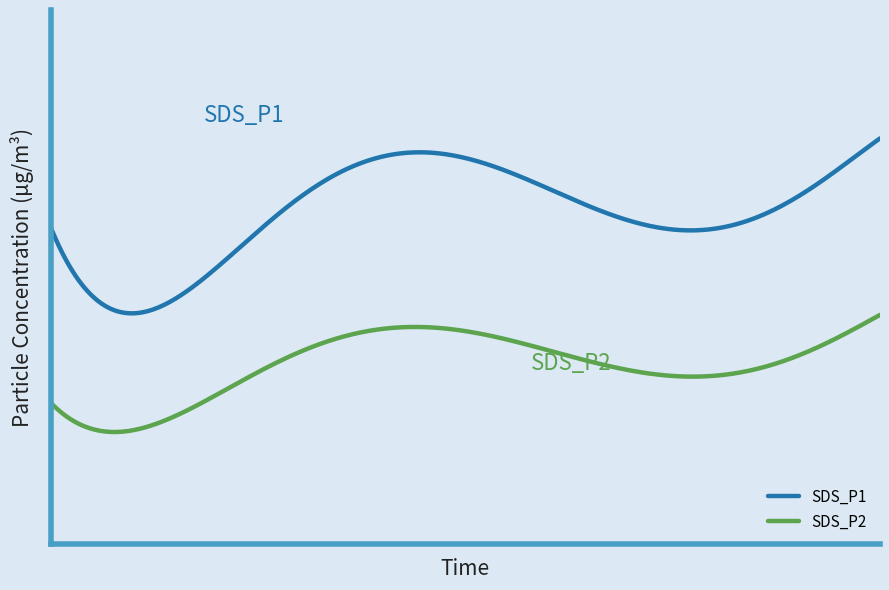

What are all the series names shown in the legend?

SDS_P1, SDS_P2